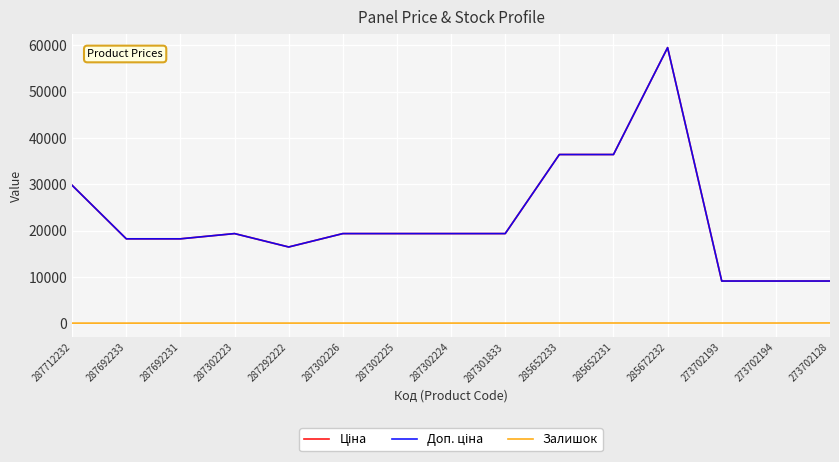

True or false: Доп. ціна and Залишок intersect in this chart.

False